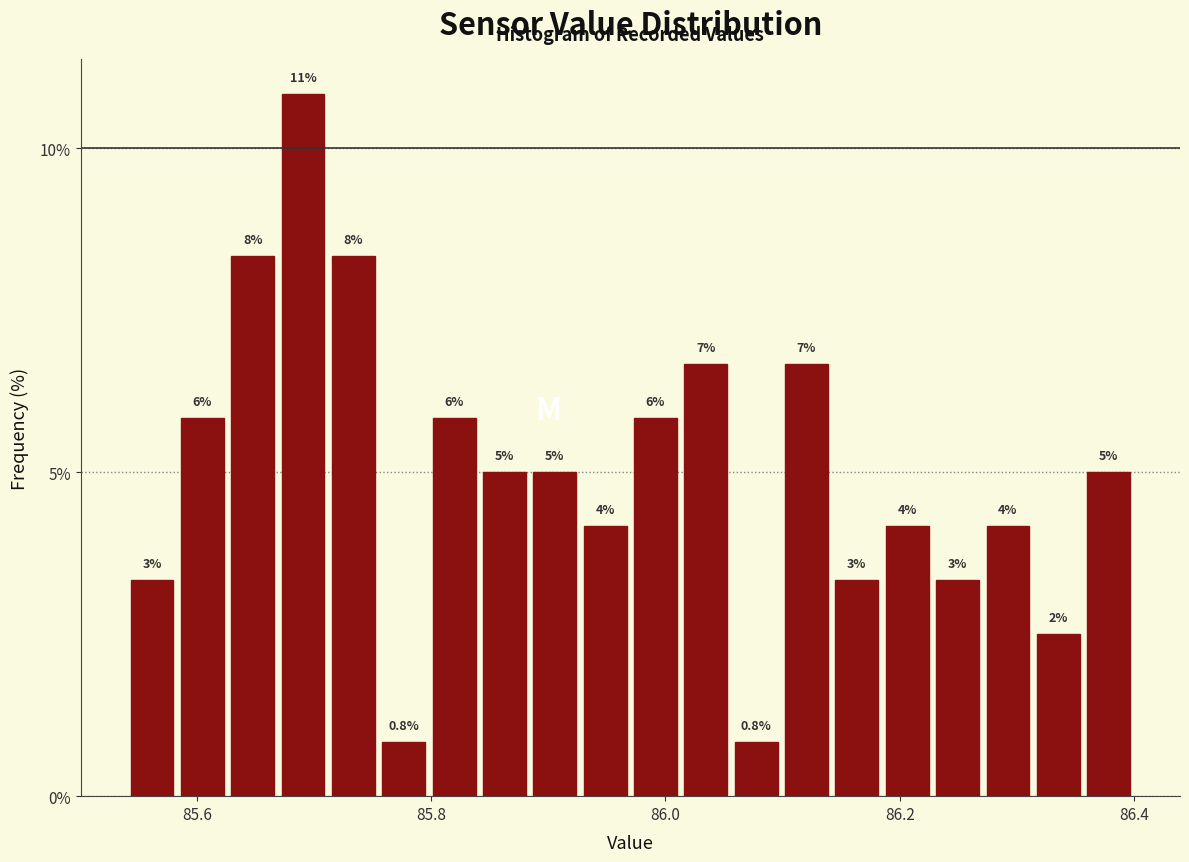

Around what value on the x-axis is the tallest bar? Give the approximate position of its centre, as read against the axis.

85.70